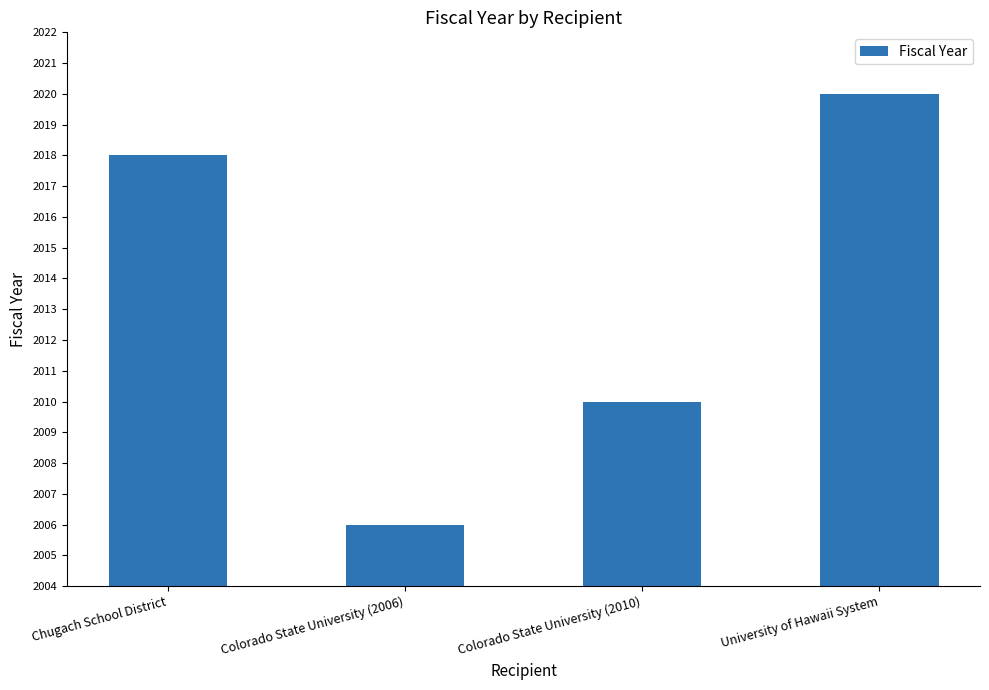

What is the smallest value displayed?

2006